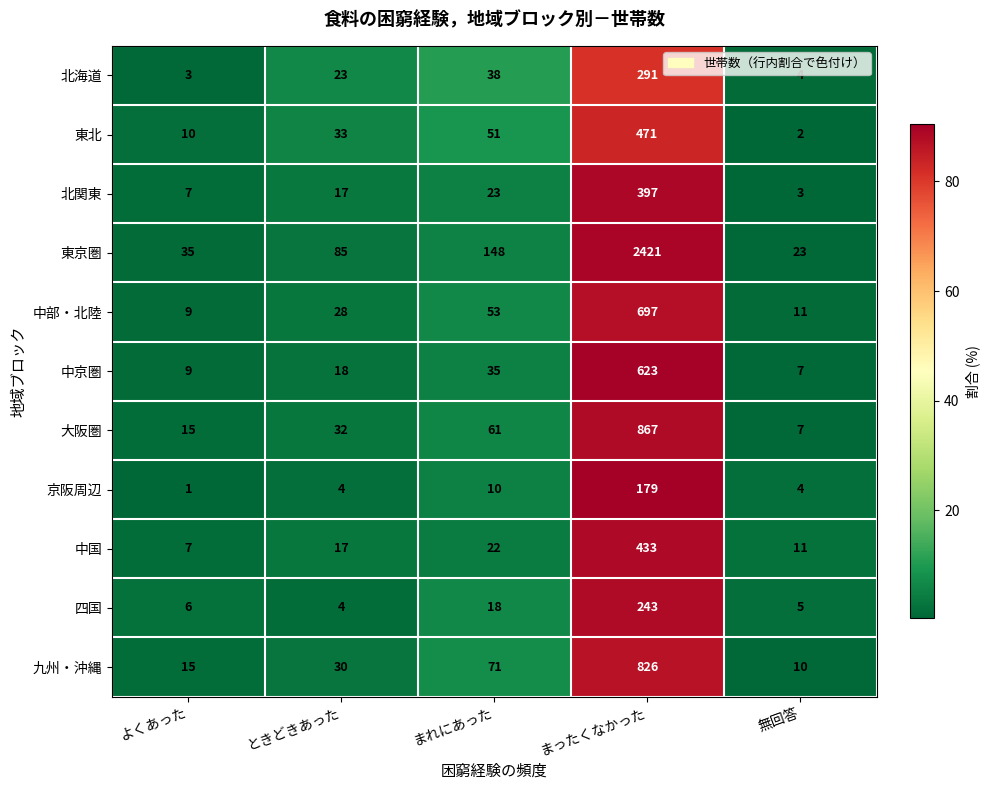

How many categories are shown in the chart?

5